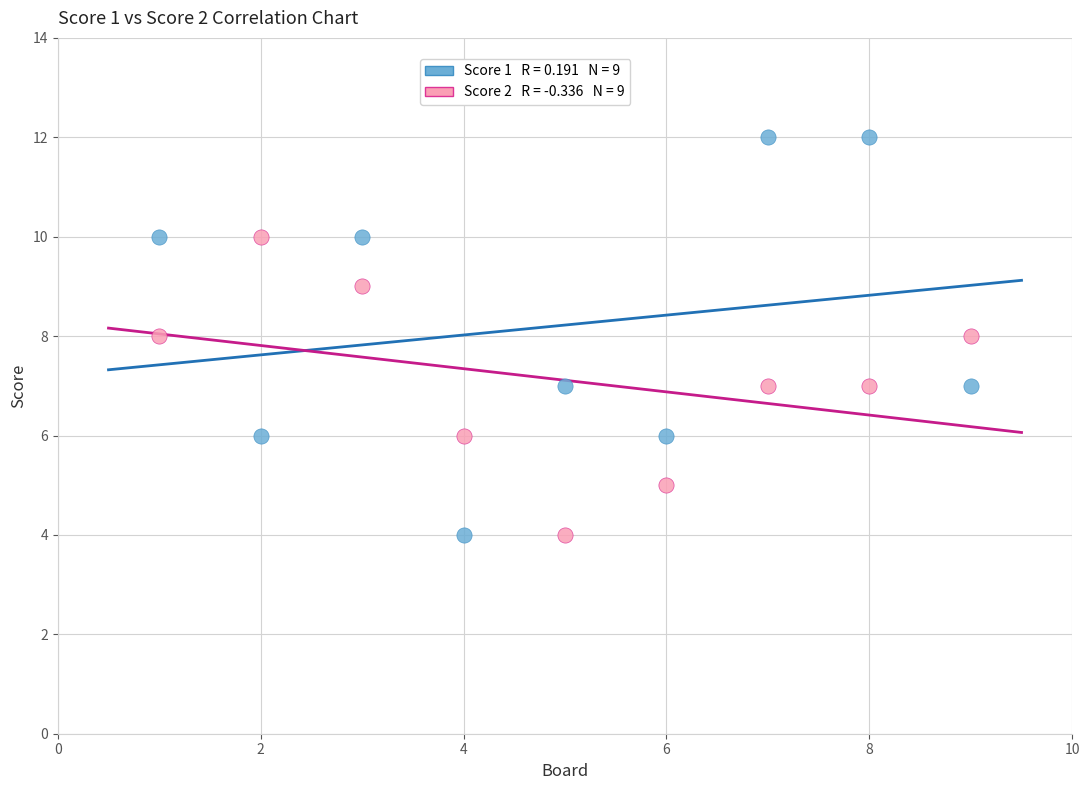

Across all data points, what is the range of Y values (max minus min)?

8